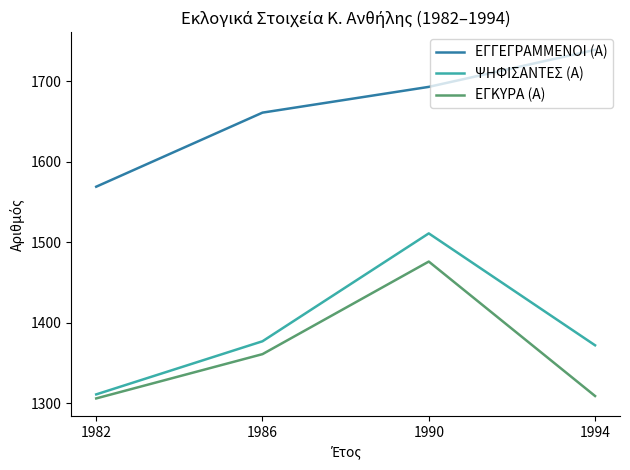

Is the value of ΕΓΚΥΡΑ (Α) at 1994 greater than the value of ΕΓΓΕΓΡΑΜΜΕΝΟΙ (Α) at 1982?

No